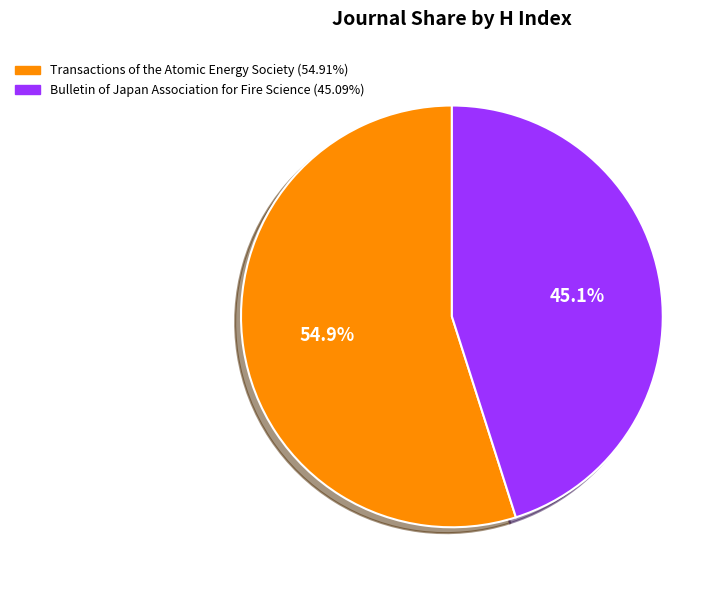

Which category accounts for the majority?

Transactions of the Atomic Energy Society